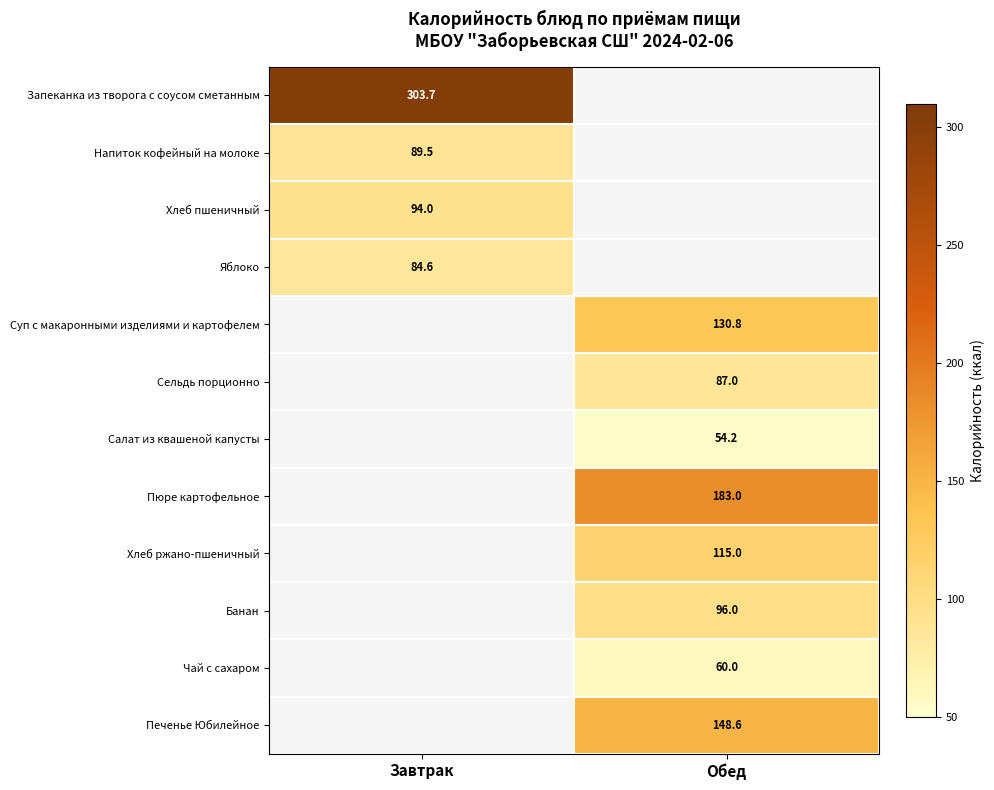

At how many categories does at least one series exceed 73?

2